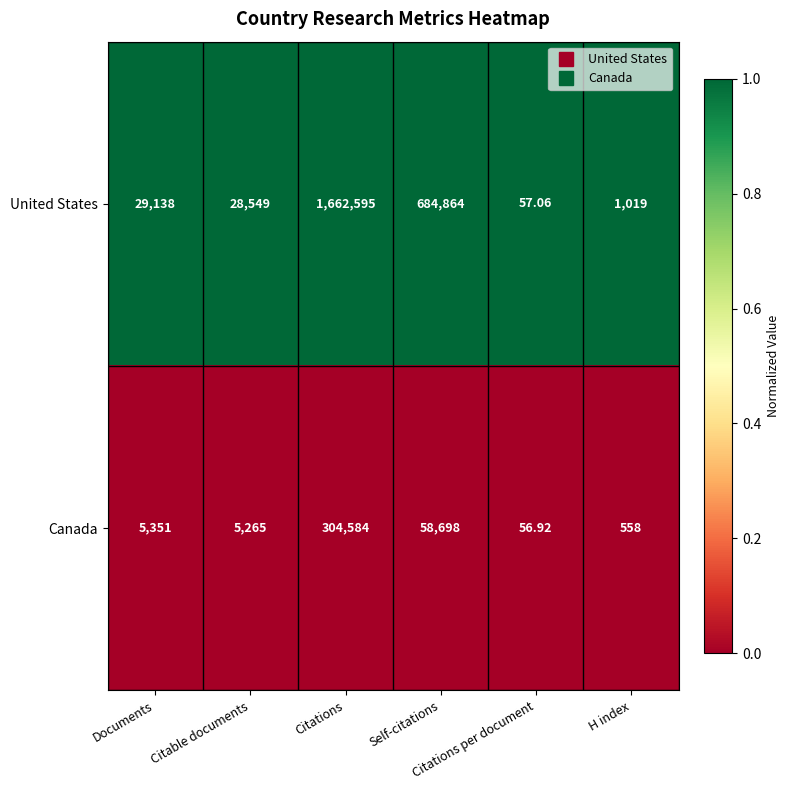

At which category is the sum across all series the highest?

Citations